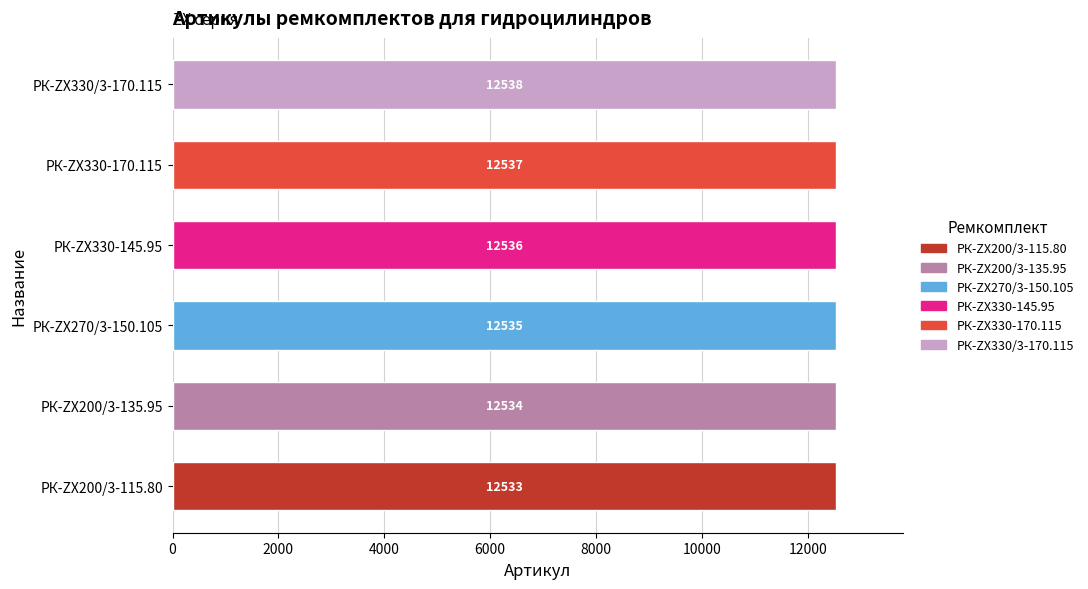

Reading bottom to top, what are all the values shown in this chart?

РК-ZX200/3-115.80=12533	РК-ZX200/3-135.95=12534	РК-ZX270/3-150.105=12535	РК-ZX330-145.95=12536	РК-ZX330-170.115=12537	РК-ZX330/3-170.115=12538